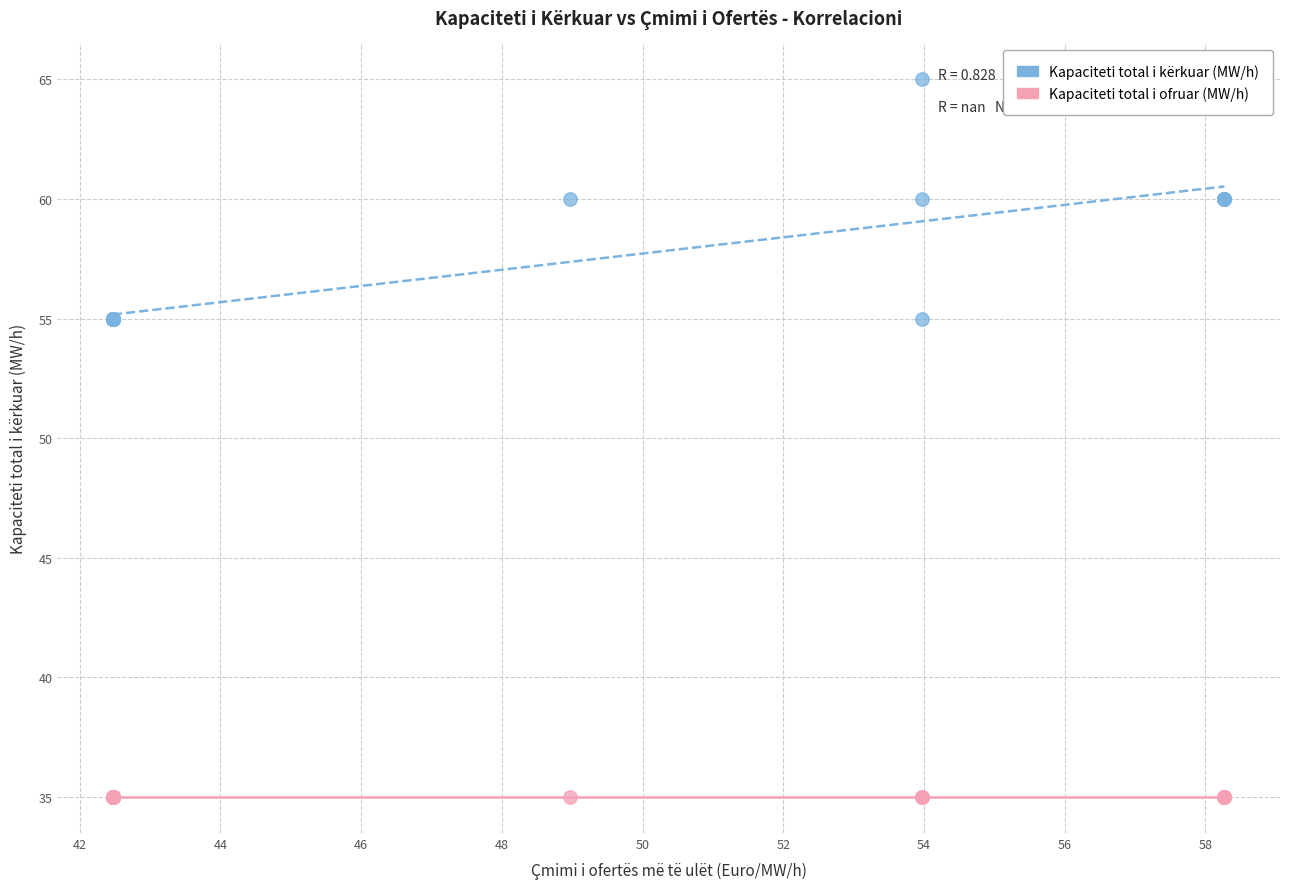

Which series contains the highest Y value?

Kapaciteti total i kërkuar (MW/h)